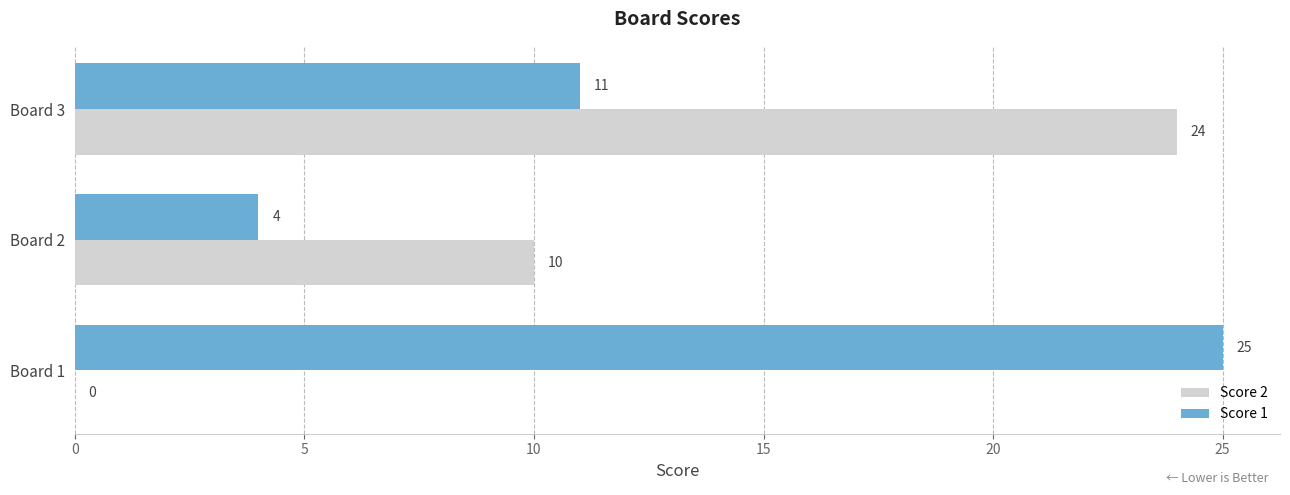

The value of Score 2 at Board 3 is 24. True or false?

True